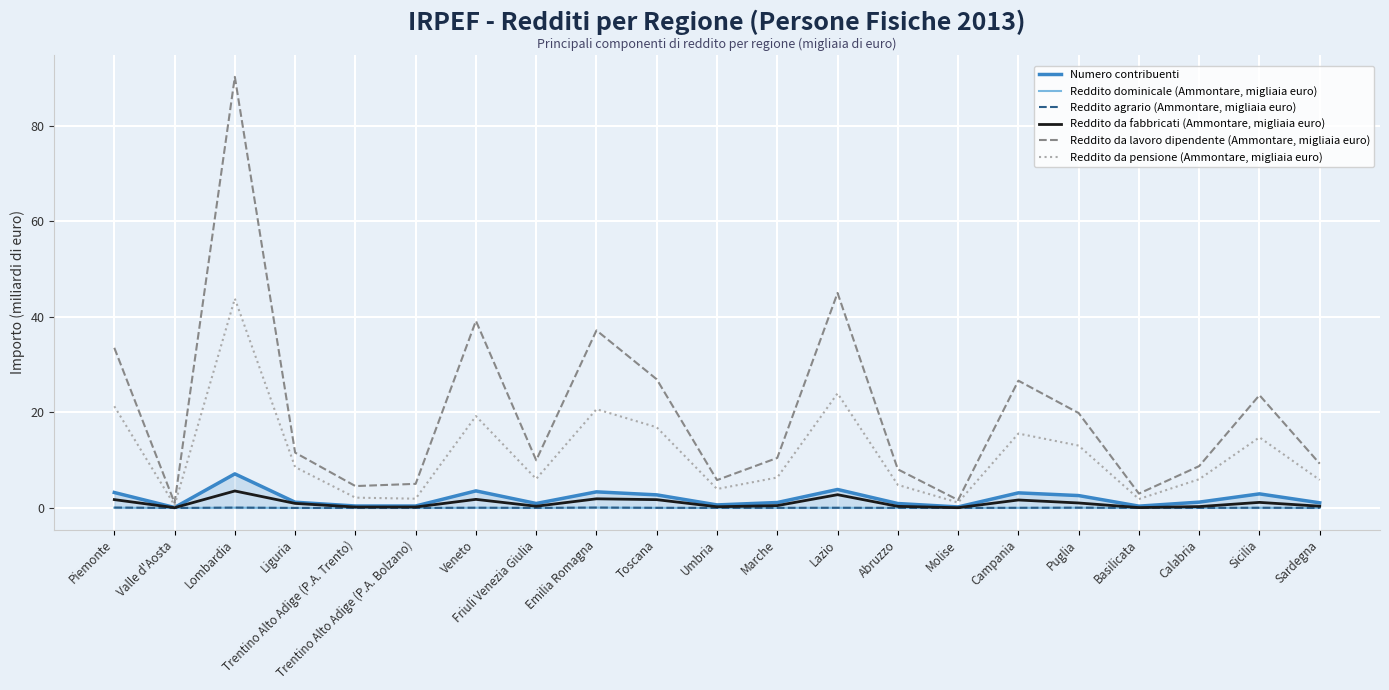

What is the difference between the second highest and minimum values in the Reddito da fabbricati (Ammontare, migliaia euro) series?

2.7